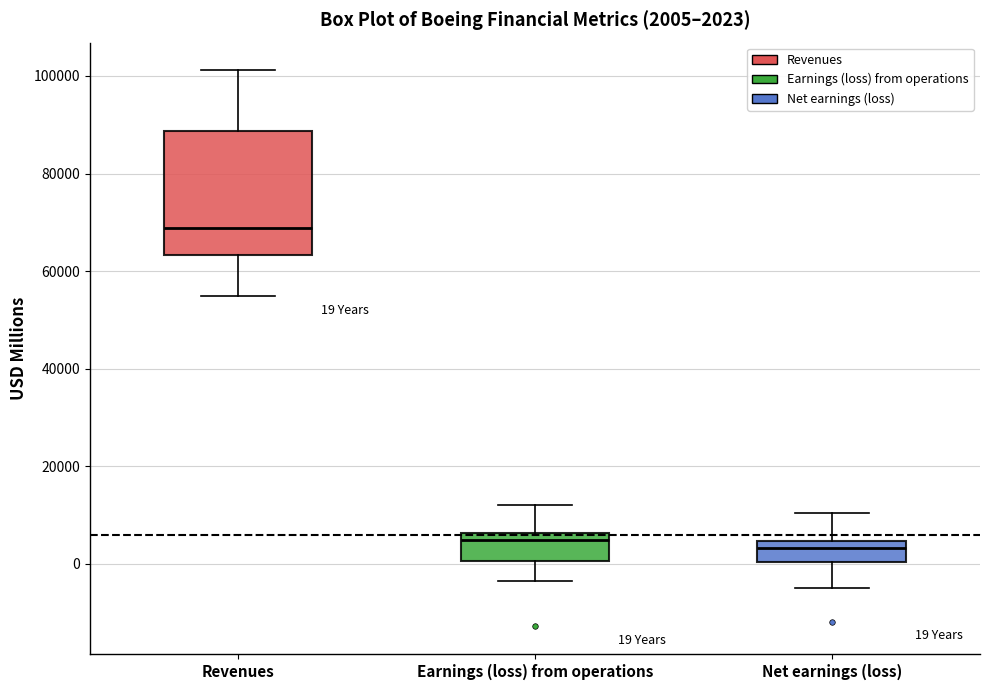

Comparing the boxes themselves (not the whiskers), which one is the tallest?

Revenues